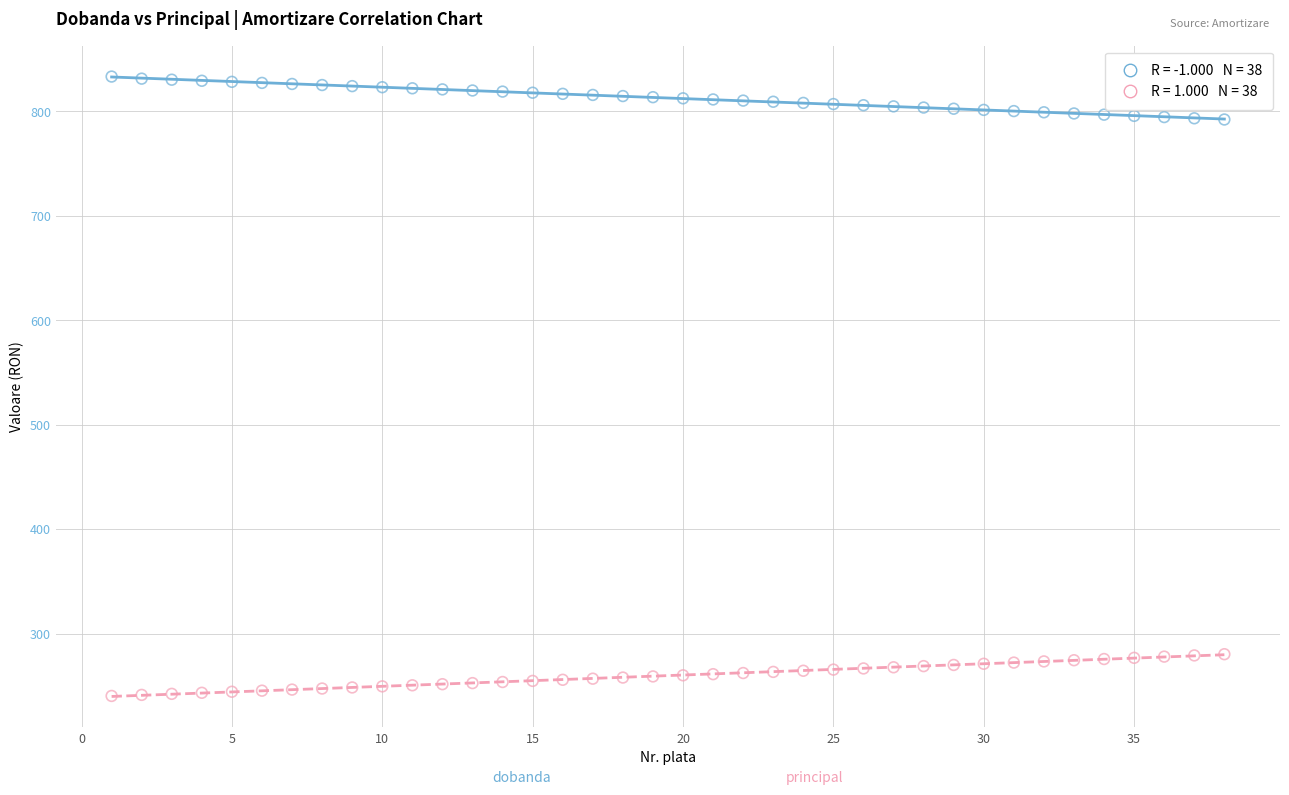

Across all data points, what is the range of Y values (max minus min)?

593.0